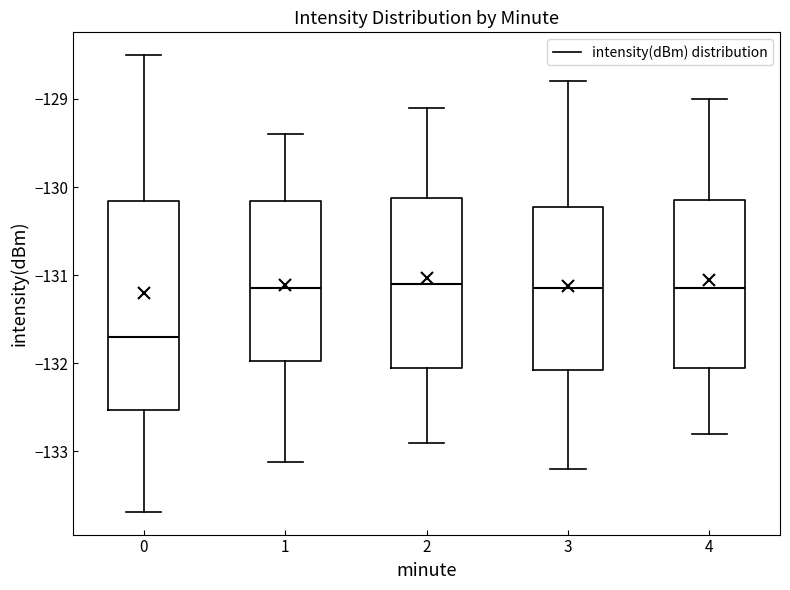

Reading left to right, read every box against the y-axis: the position of its median line, the range the box covers, and the ends of its whiskers. The values are not printed on the chart, so give them approximately, as read against the axis.

0: median -131.7, box -132.5 to -130.2, whiskers -133.7 to -128.5
1: median -131.1, box -132.0 to -130.2, whiskers -133.1 to -129.4
2: median -131.1, box -132.0 to -130.1, whiskers -132.9 to -129.1
3: median -131.1, box -132.1 to -130.2, whiskers -133.2 to -128.8
4: median -131.1, box -132.0 to -130.1, whiskers -132.8 to -129.0